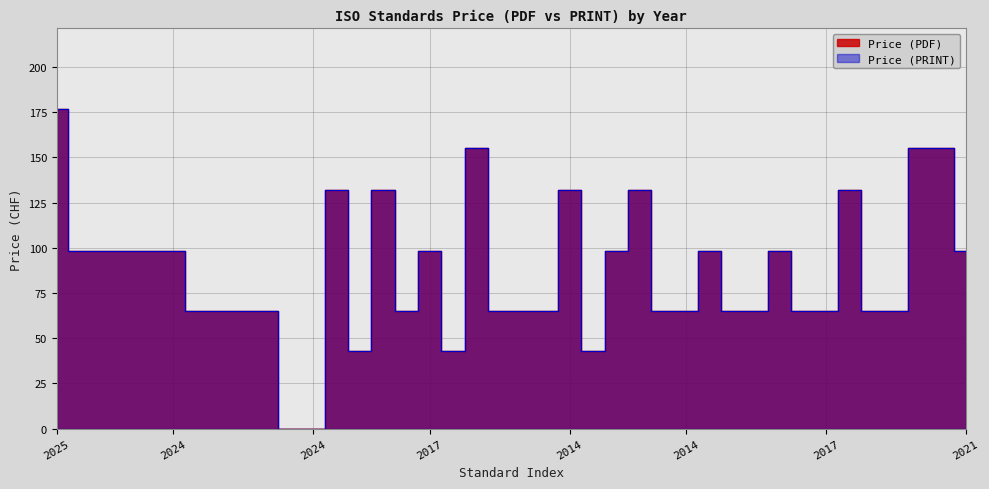

What is the average value of the Price (PDF) series?

86